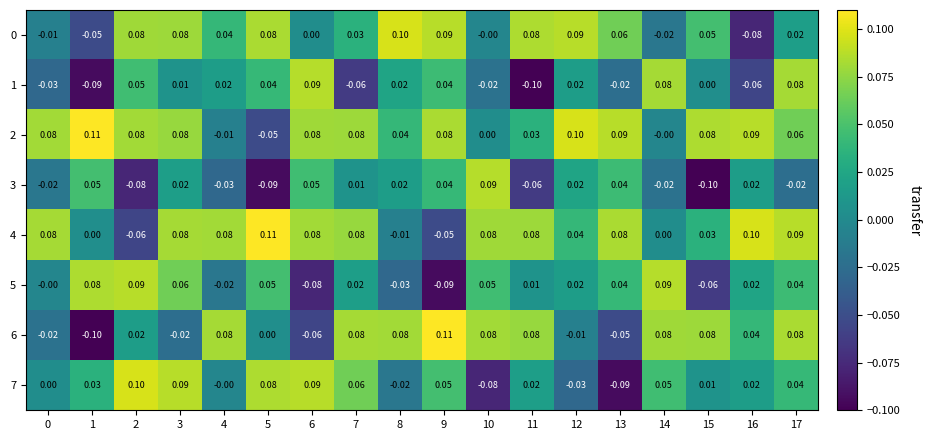

At which category is the sum across all series the highest?

3